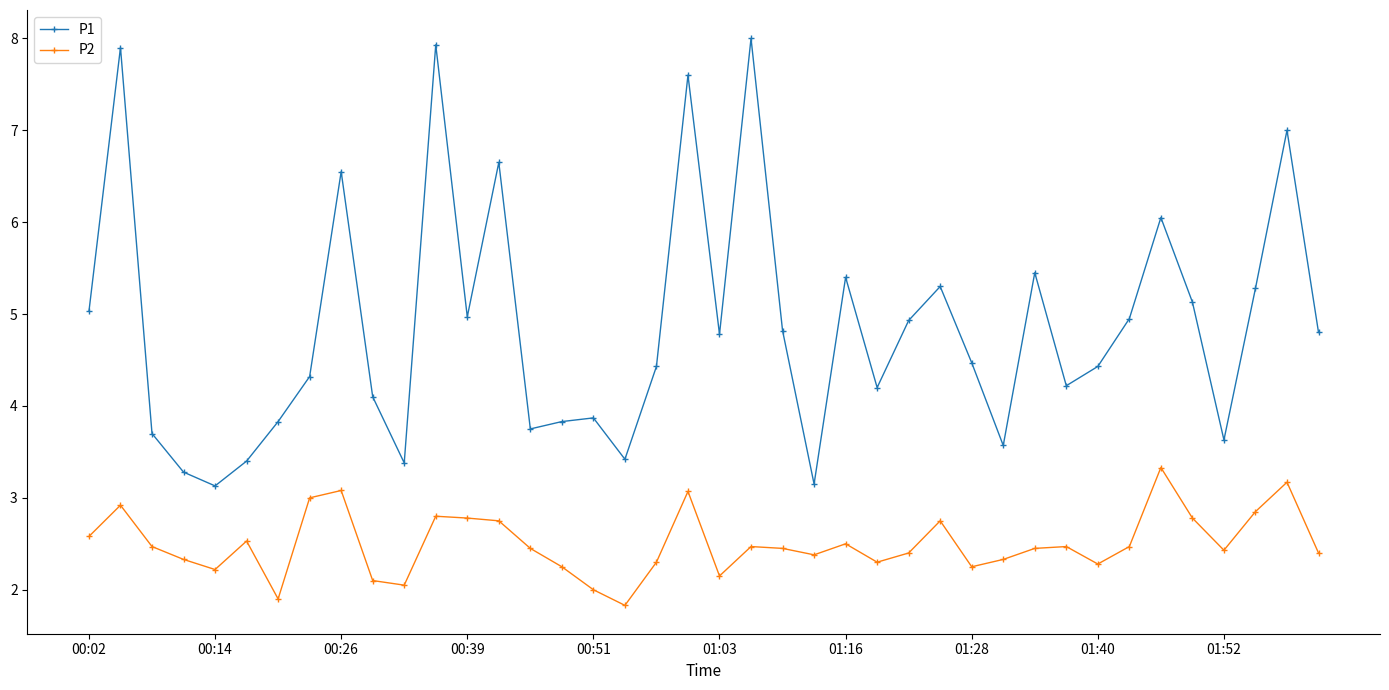

What is the smallest value displayed?

1.8